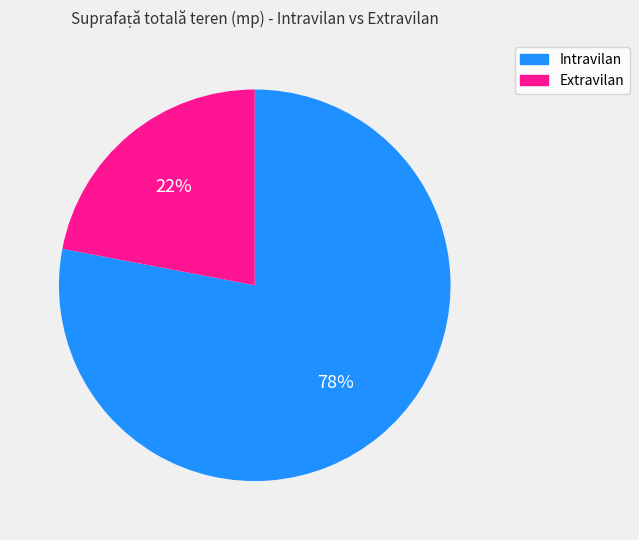

Combined, do Extravilan and Intravilan account for over 50%?

Yes